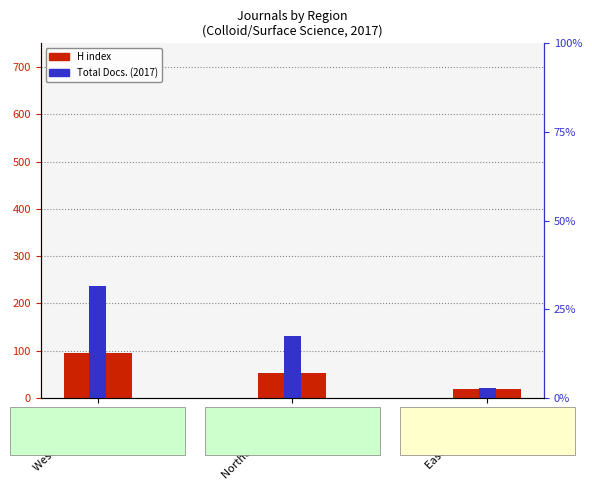

At which label is Total Docs. (2017) closest to 129?

Northern America